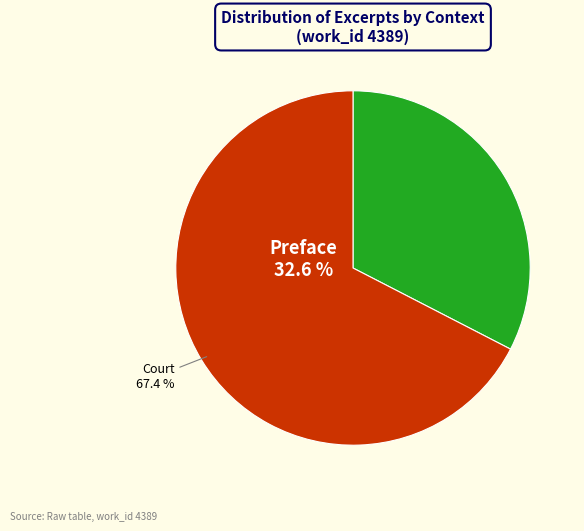

To the nearest percent, what is the average slice percentage?

50%